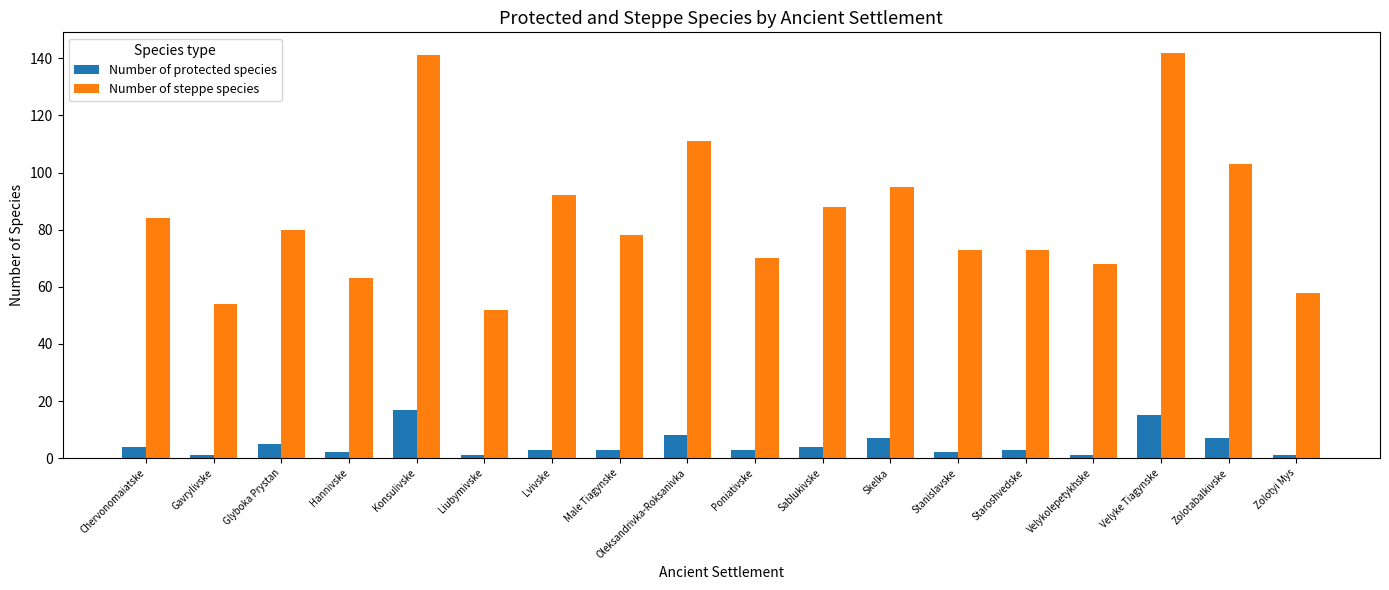

The value of Number of protected species at Hannivske is 2. True or false?

True